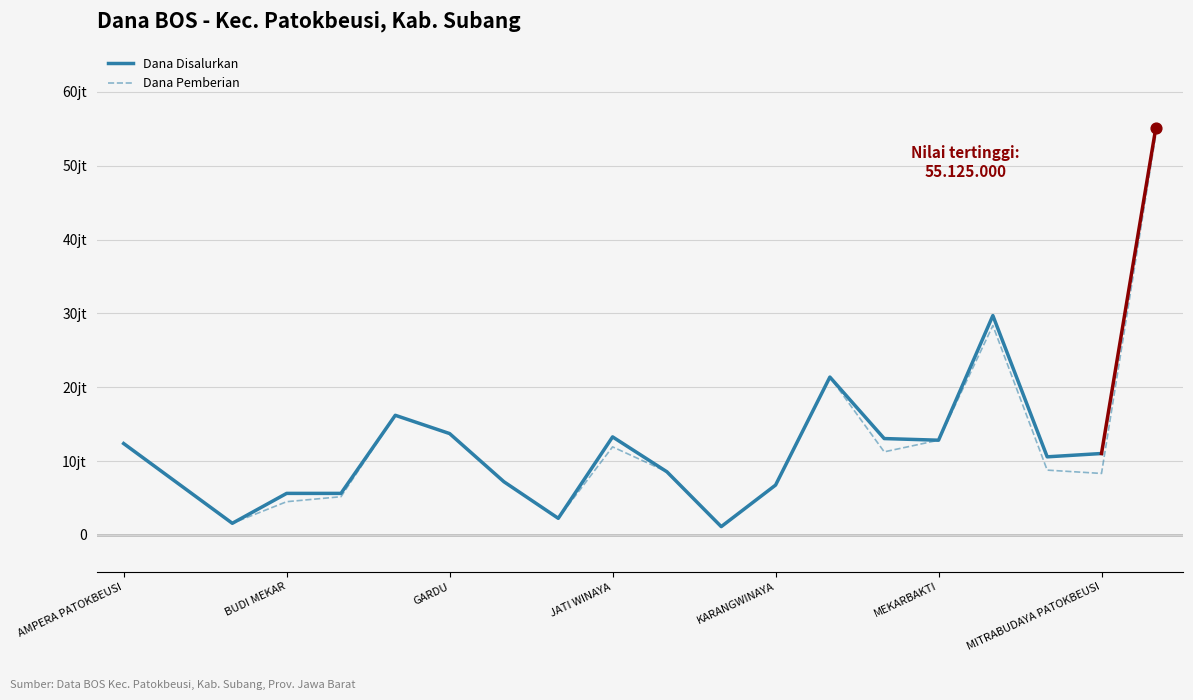

Approximately how many times larger is the value at SD NEGERI JATI RAGAS II compared to SD NEGERI KAROKROK?

0.1